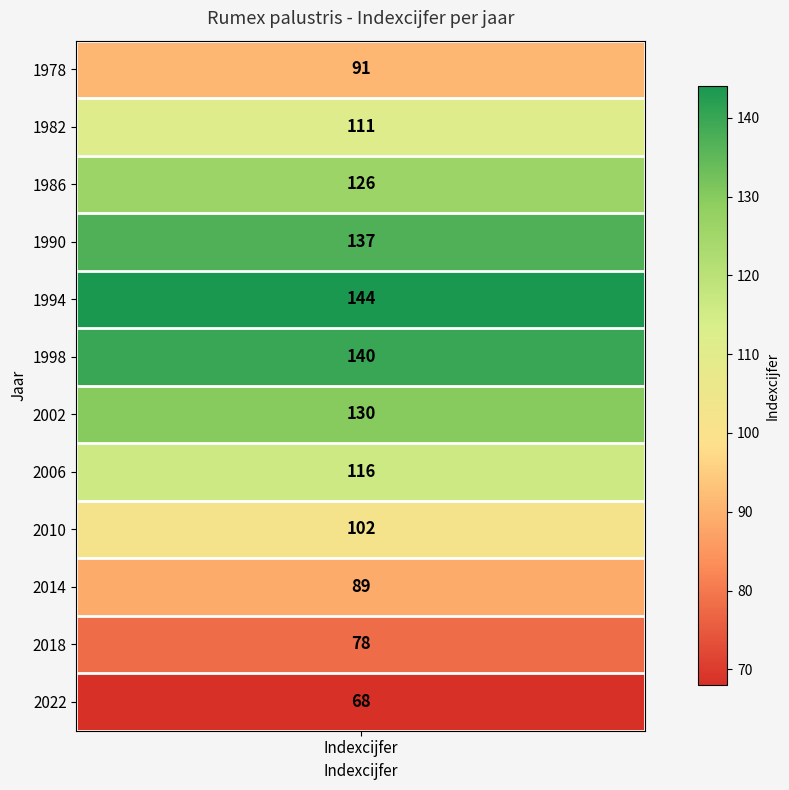

Rank the categories by value from lowest to highest.

2022, 2018, 2014, 1978, 2010, 1982, 2006, 1986, 2002, 1990, 1998, 1994